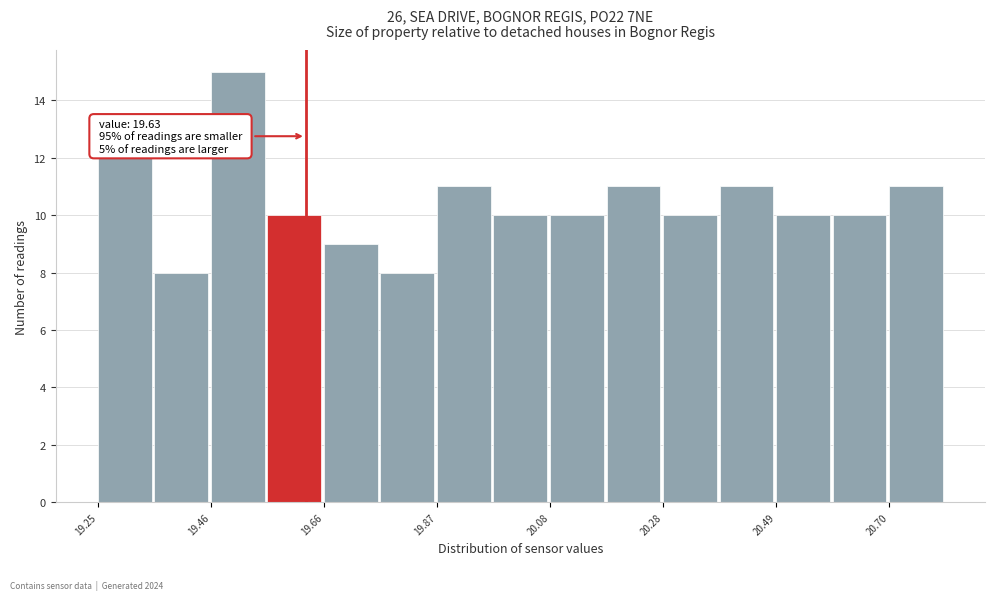

Around what value on the x-axis is the tallest bar? Give the approximate position of its centre, as read against the axis.

19.50